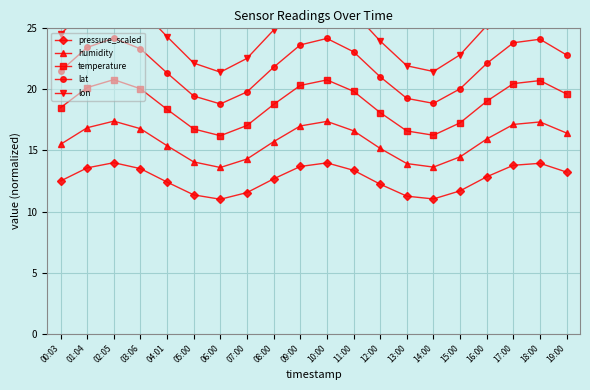

Reading left to right, what are all the values shown in this chart?

pressure_scaled: 00:03=12.5	01:04=13.6	02:05=14.0	03:06=13.5	04:01=12.4	05:00=11.4	06:00=11.0	07:00=11.6	08:00=12.7	09:00=13.7	10:00=14.0	11:00=13.4	12:00=12.2	13:00=11.3	14:00=11.0	15:00=11.7	16:00=12.8	17:00=13.8	18:00=13.9	19:00=13.2
humidity: 00:03=15.5	01:04=16.9	02:05=17.4	03:06=16.8	04:01=15.4	05:00=14.1	06:00=13.6	07:00=14.3	08:00=15.7	09:00=17.0	10:00=17.4	11:00=16.6	12:00=15.2	13:00=13.9	14:00=13.6	15:00=14.5	16:00=15.9	17:00=17.1	18:00=17.3	19:00=16.4
temperature: 00:03=18.5	01:04=20.1	02:05=20.8	03:06=20.1	04:01=18.4	05:00=16.8	06:00=16.2	07:00=17.0	08:00=18.8	09:00=20.3	10:00=20.8	11:00=19.8	12:00=18.1	13:00=16.6	14:00=16.2	15:00=17.3	16:00=19.0	17:00=20.5	18:00=20.7	19:00=19.6
lat: 00:03=21.5	01:04=23.4	02:05=24.2	03:06=23.3	04:01=21.3	05:00=19.5	06:00=18.8	07:00=19.8	08:00=21.8	09:00=23.6	10:00=24.2	11:00=23.1	12:00=21.0	13:00=19.3	14:00=18.9	15:00=20.1	16:00=22.1	17:00=23.8	18:00=24.1	19:00=22.8
lon: 00:03=24.5	01:04=26.7	02:05=27.6	03:06=26.6	04:01=24.3	05:00=22.2	06:00=21.4	07:00=22.5	08:00=24.9	09:00=27.0	10:00=27.6	11:00=26.3	12:00=24.0	13:00=21.9	14:00=21.5	15:00=22.8	16:00=25.2	17:00=27.2	18:00=27.5	19:00=26.0